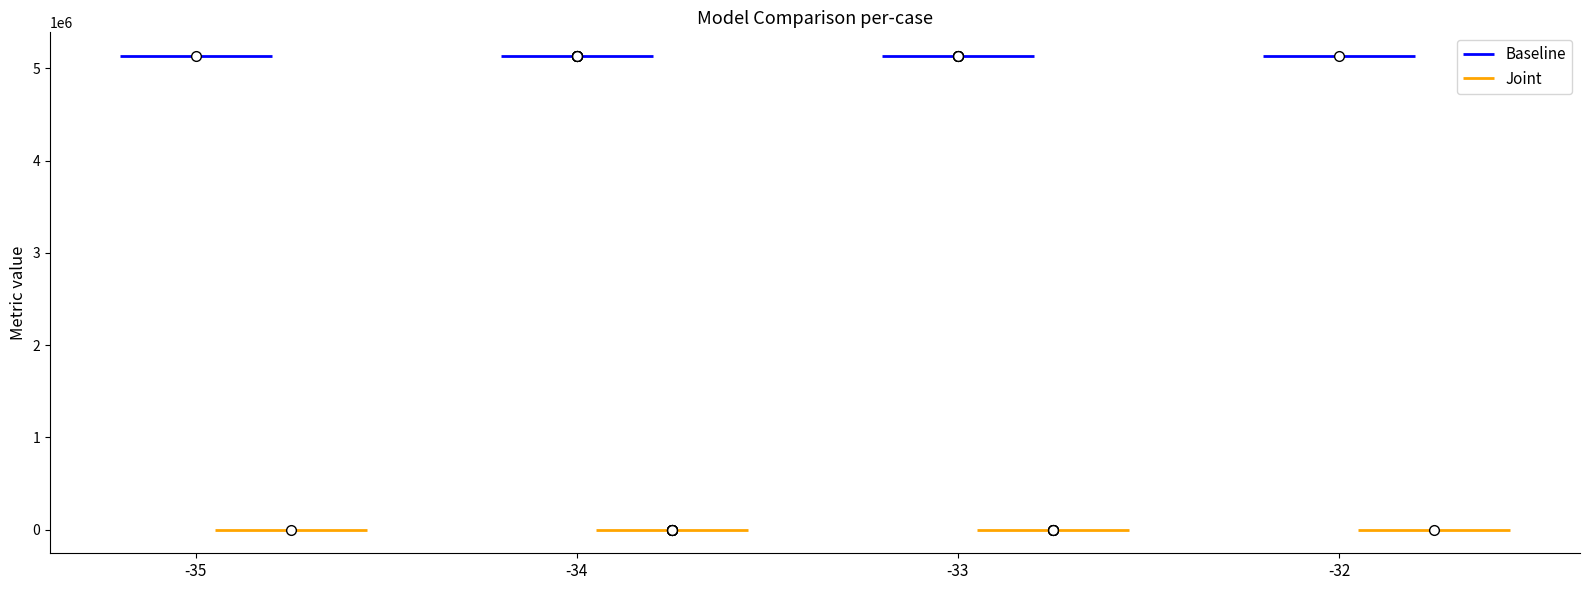

What is the label of the 6th point from the right?

-34